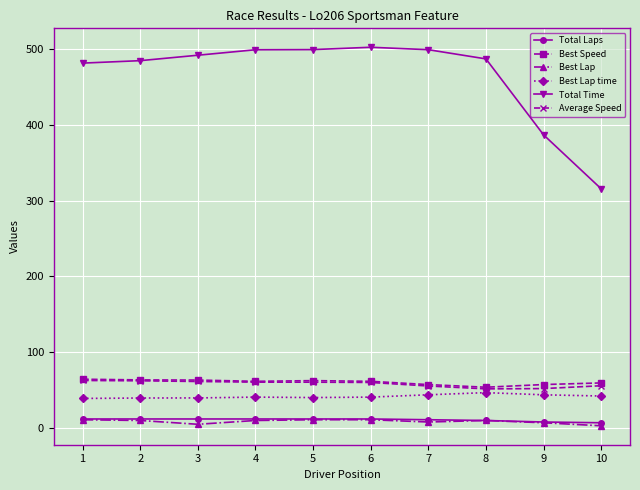

What is the greatest value displayed?

502.5